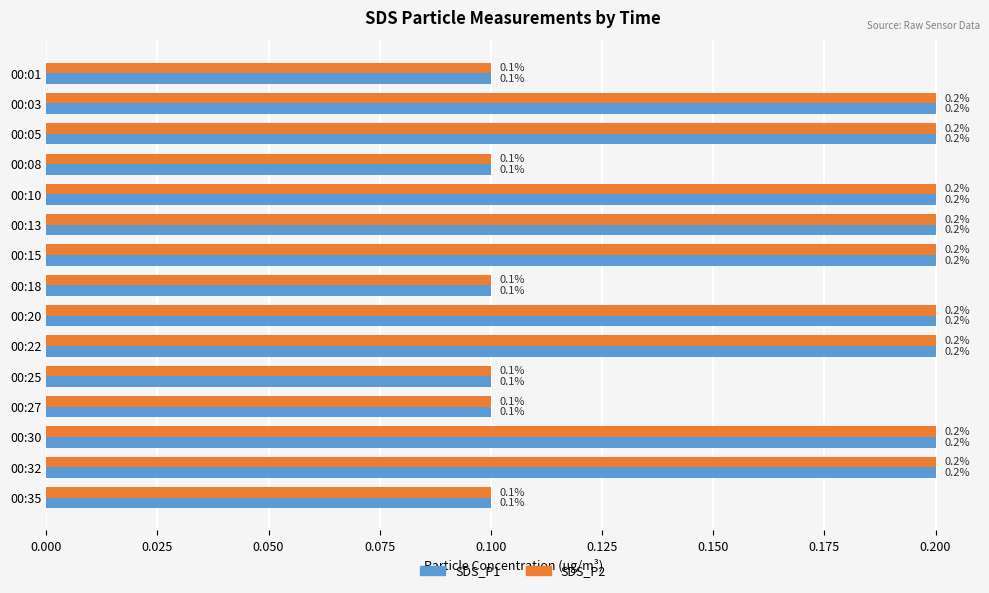

At how many categories does at least one series exceed 0?

15